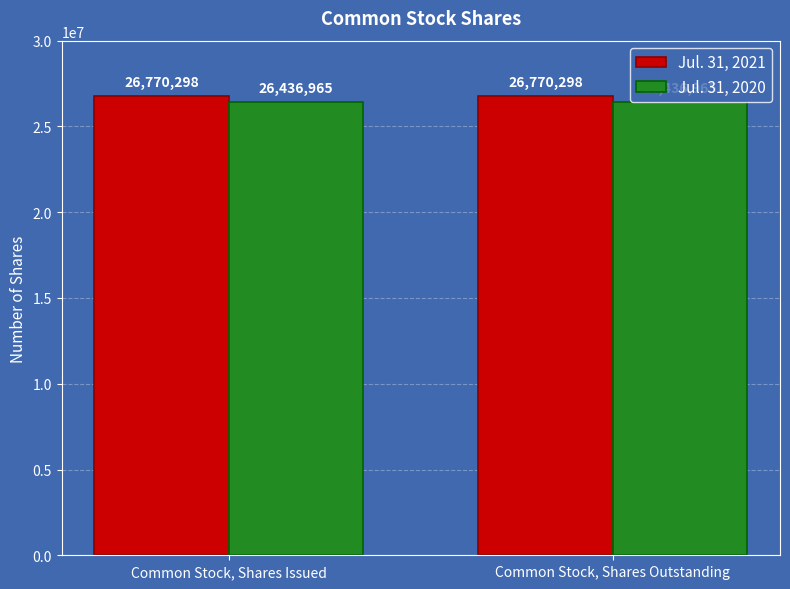

What is the sum of all Jul. 31, 2020 values?

52873930